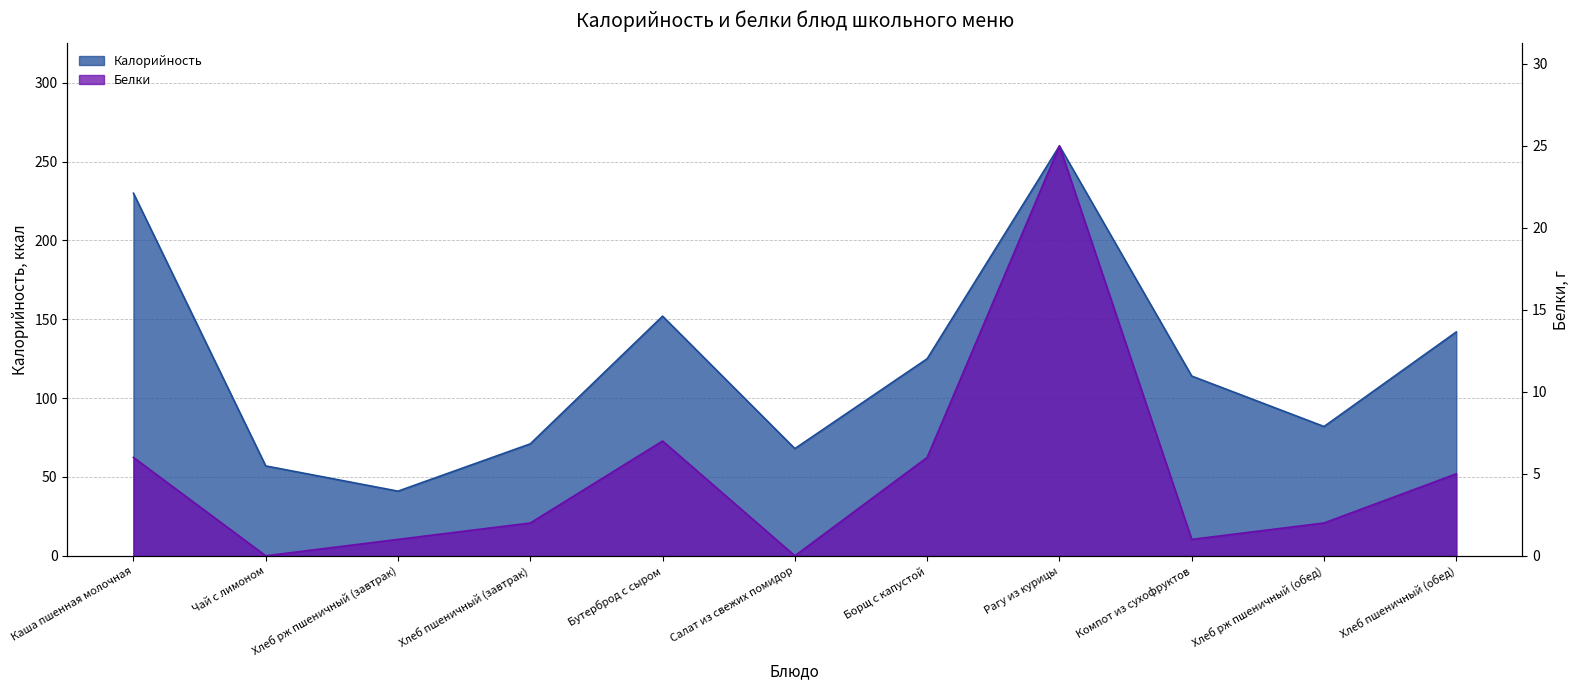

True or false: Калорийность has more than 2 points higher than both neighbors.

False